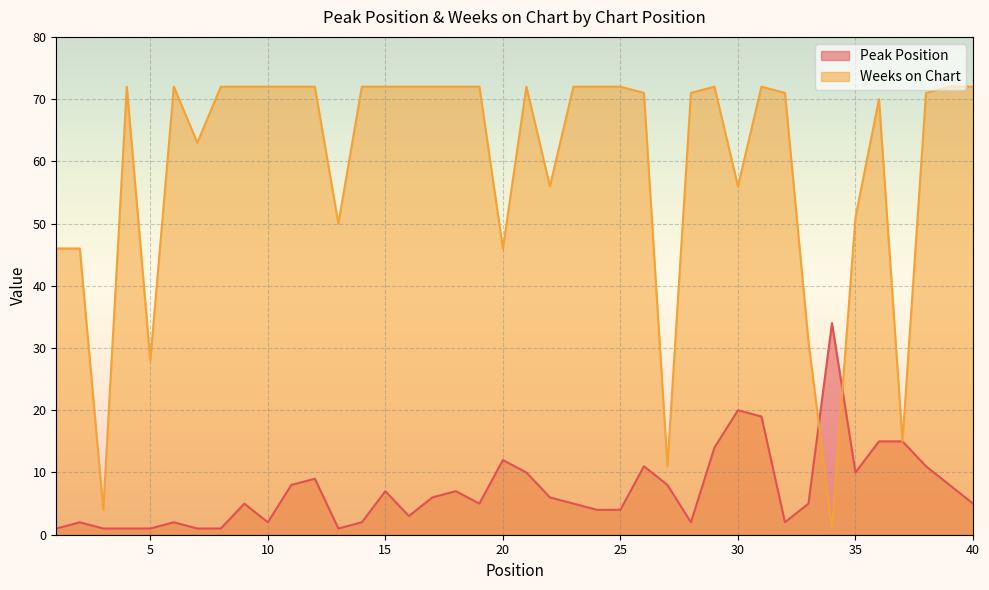

How many interior local peaks does the Weeks on Chart series have?

6